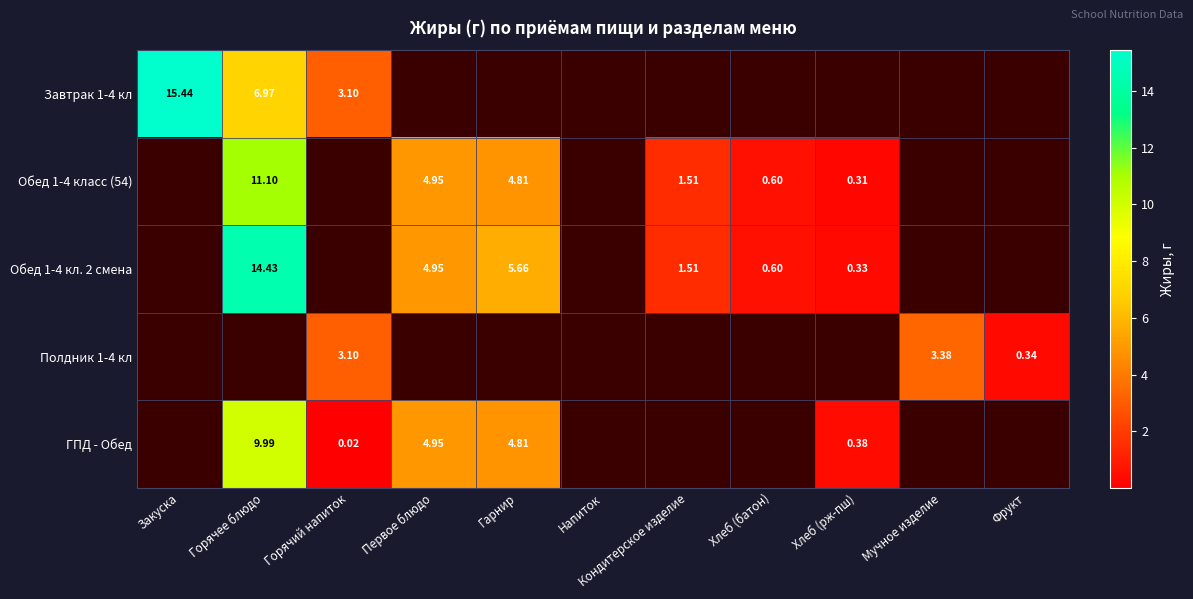

At how many categories does at least one series exceed 7?

2